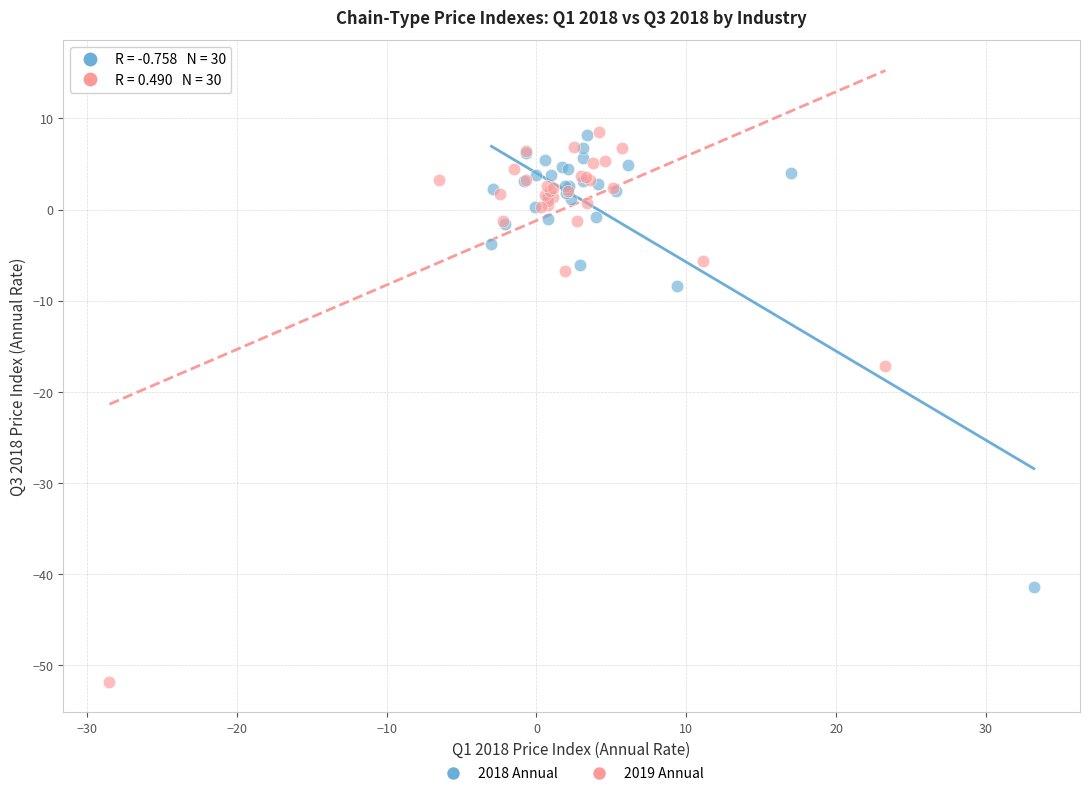

Which series has the widest spread of Y values?

2019 Annual